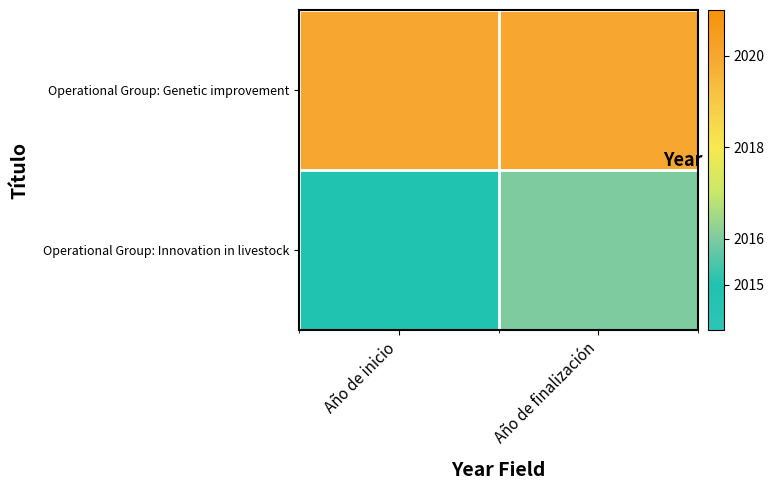

How many series are shown in this chart?

2